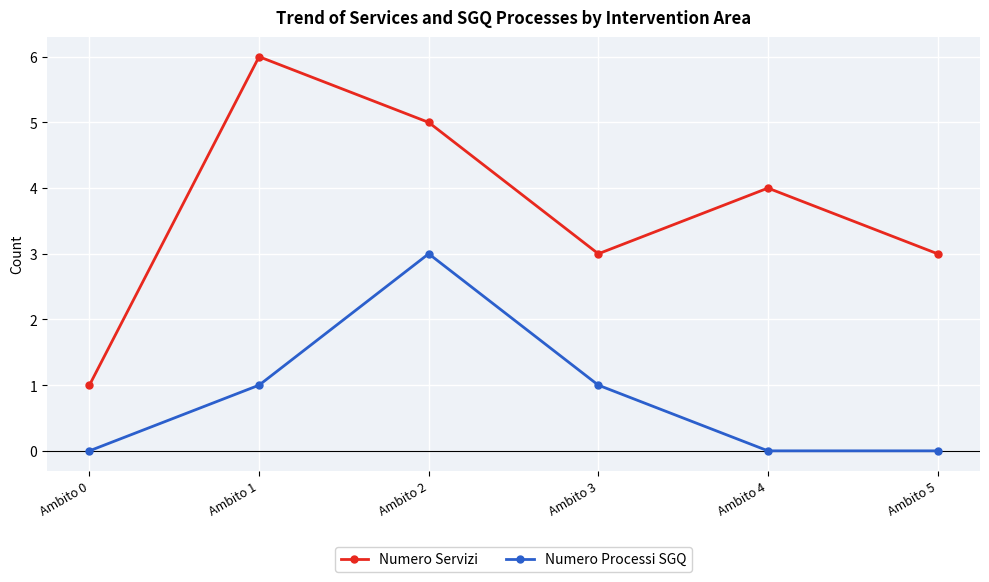

True or false: Numero Servizi and Numero Processi SGQ intersect in this chart.

False